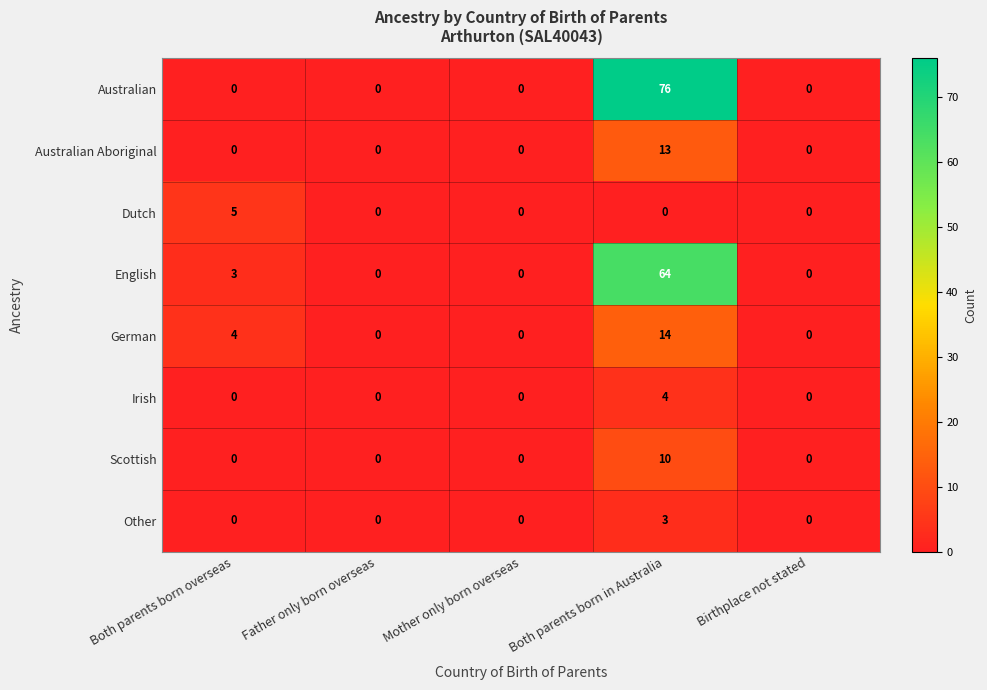

What is the difference between the maximum and minimum values in the English series?

64